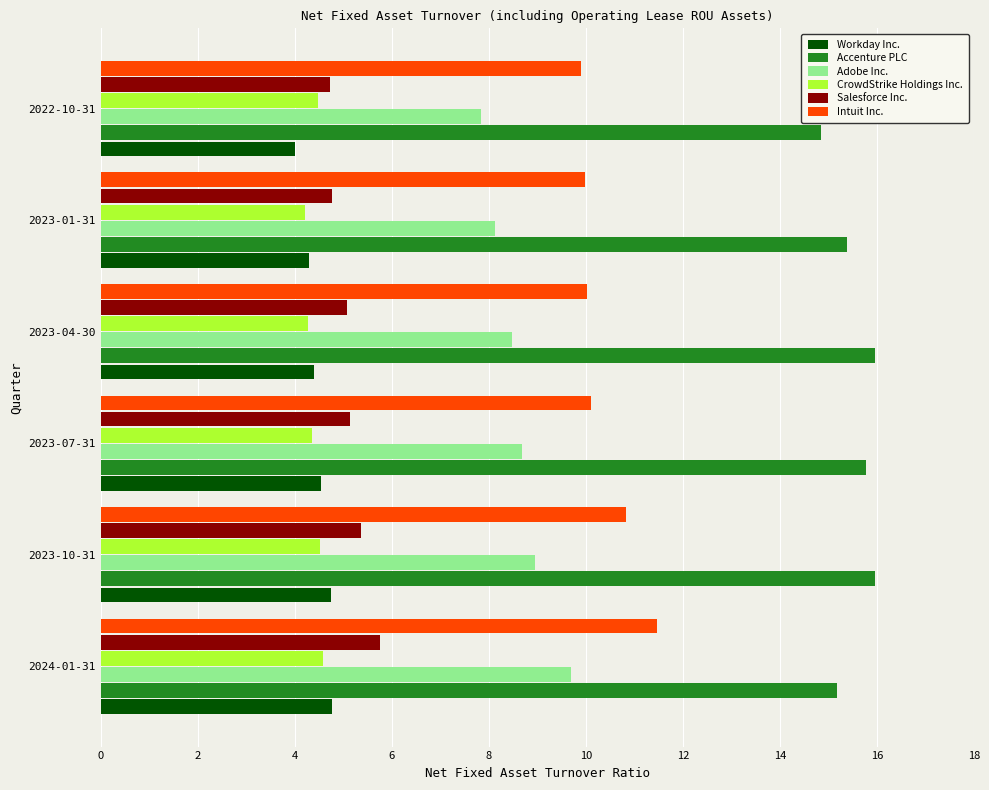

How many data points does each series have?

6